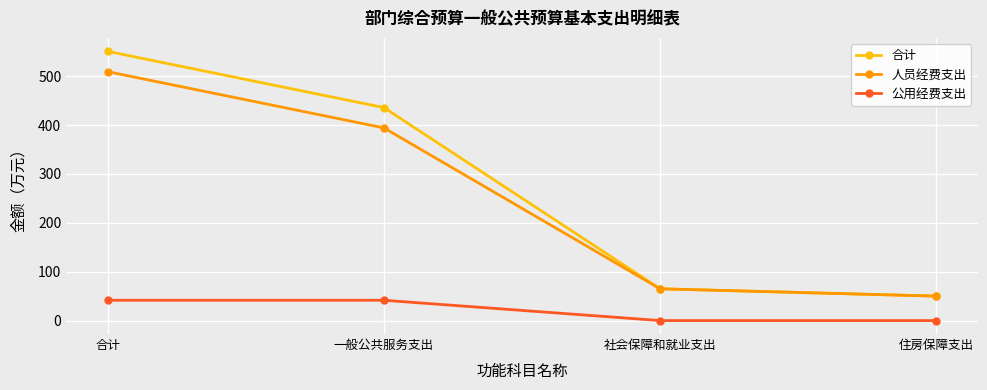

What is the total value across all series at 一般公共服务支出?

871.3